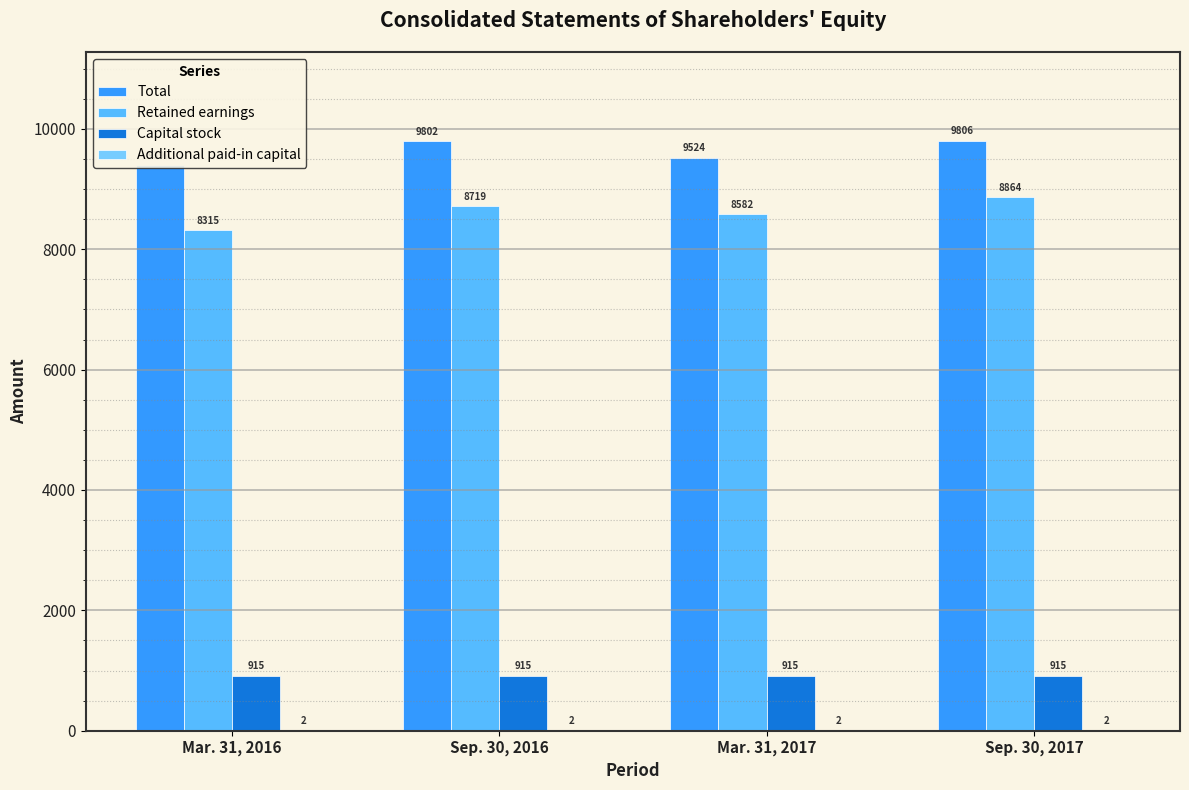

What is the label of the 1st bar from the left?

Mar. 31, 2016